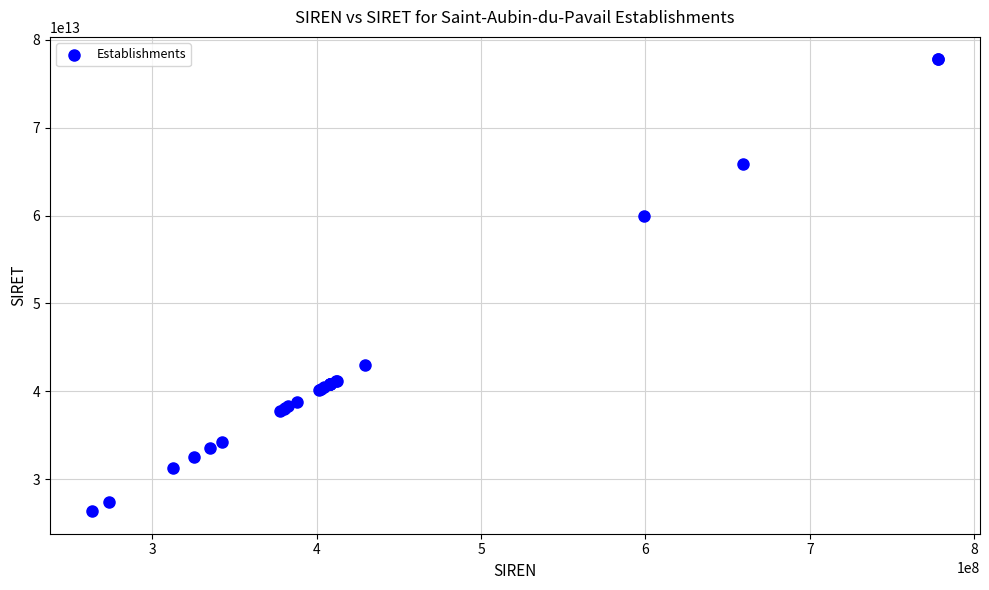

What Y value in the scatter plot is closest to 52063013450015?

59910241500040